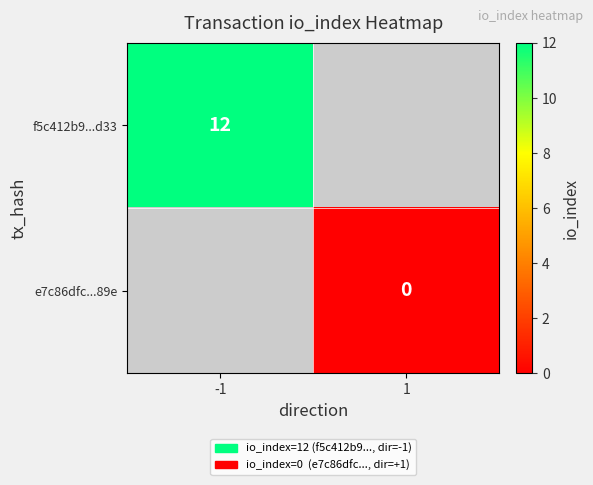

The value of f5c412b9...d33 at -1 is 7. True or false?

False